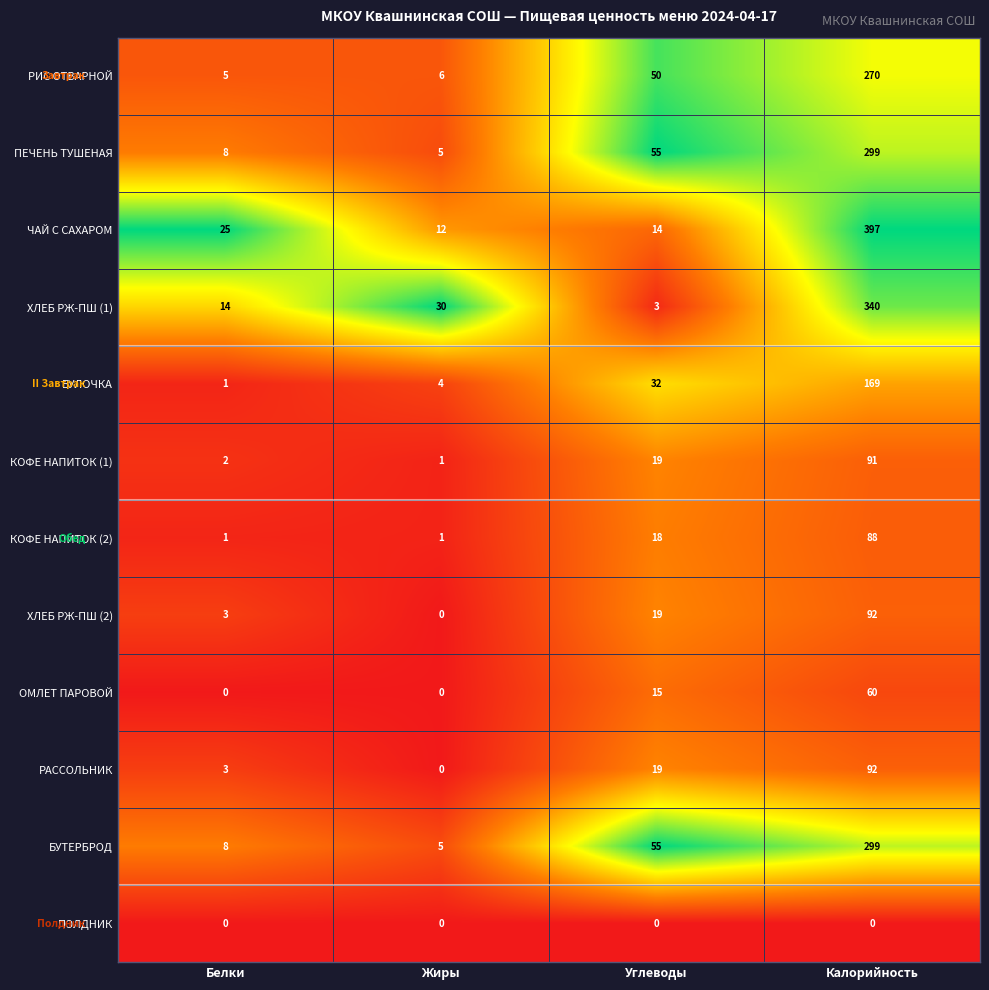

True or false: КОФЕ НАПИТОК (2) has a value of 2 at Жиры.

False